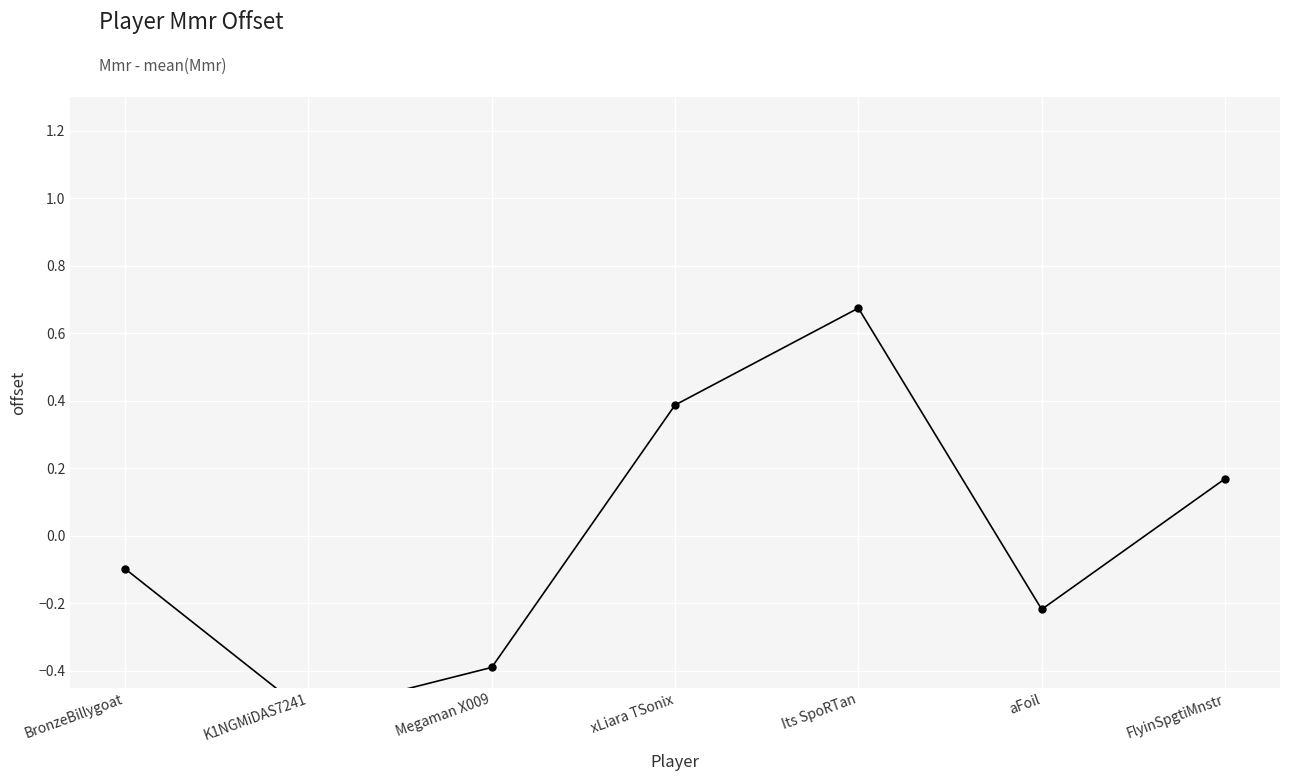

True or false: the data shows -0.4 at Megaman X009.

True